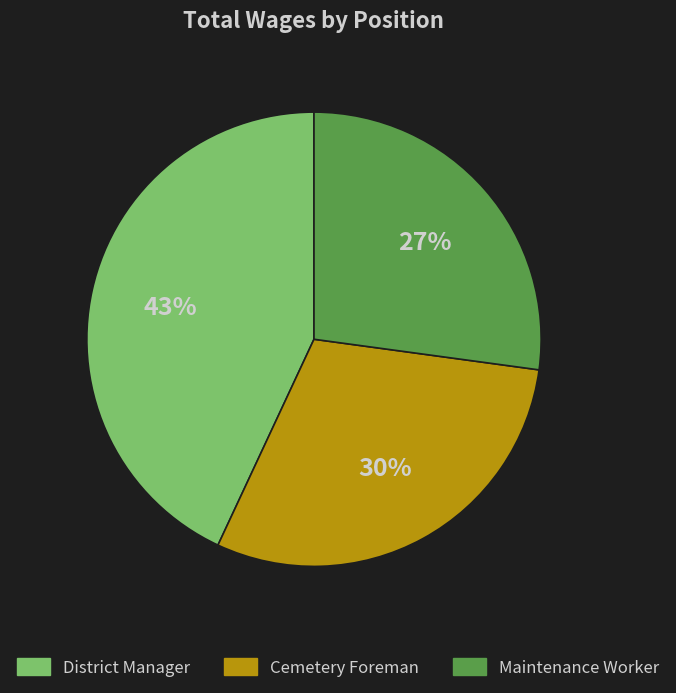

To the nearest percent, what portion does Maintenance Worker represent?

27%